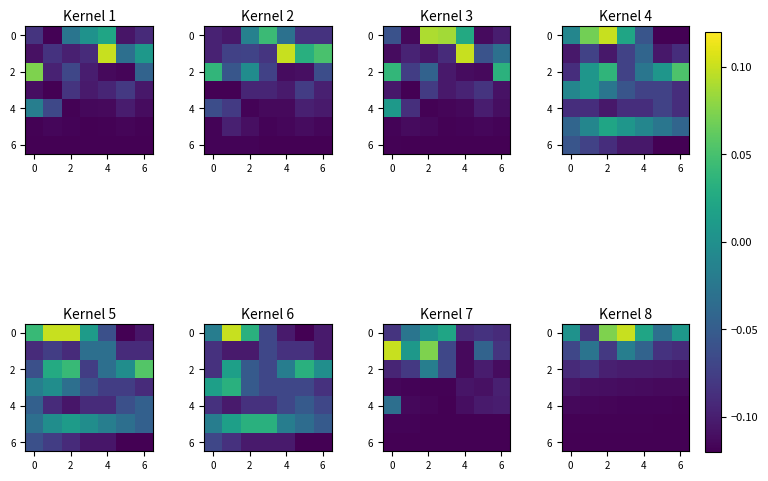

What is the difference between the highest and lowest values at 4?

0.2